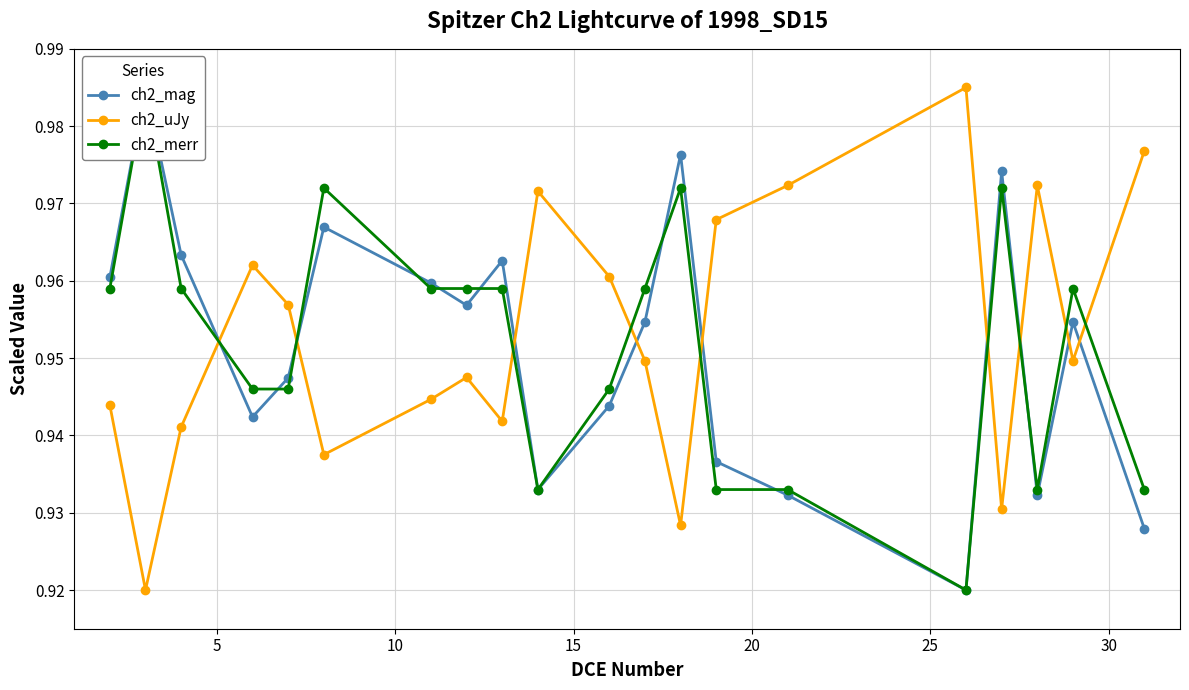

In ch2_uJy, how many points are lower than both neighbors (excluding endpoints)?

6